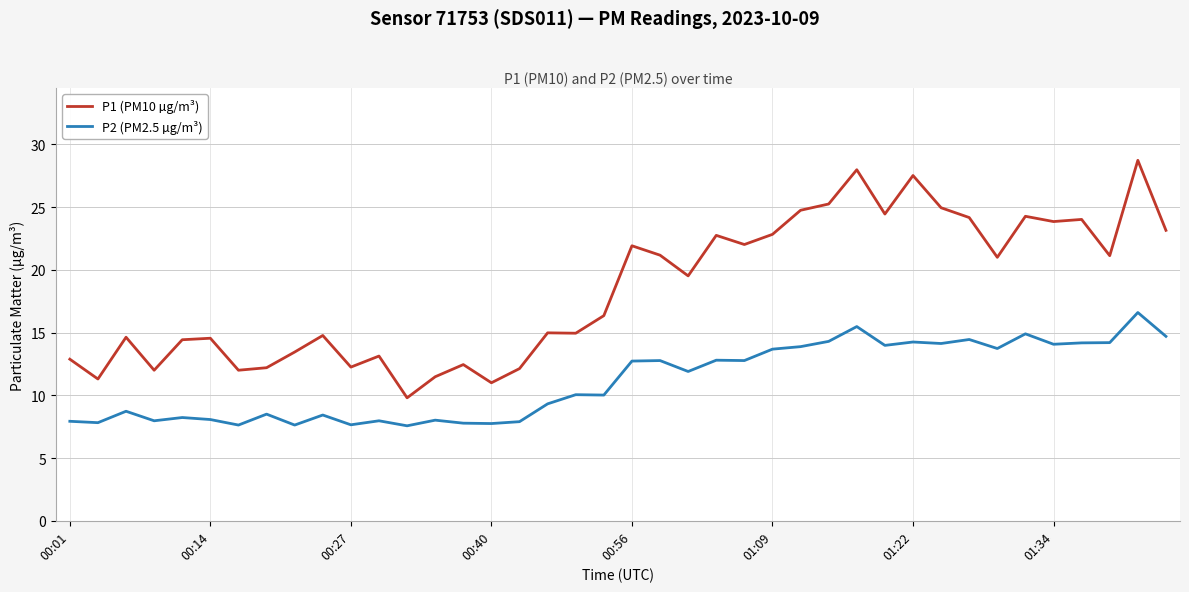

What is the minimum value shown in the chart?

7.6